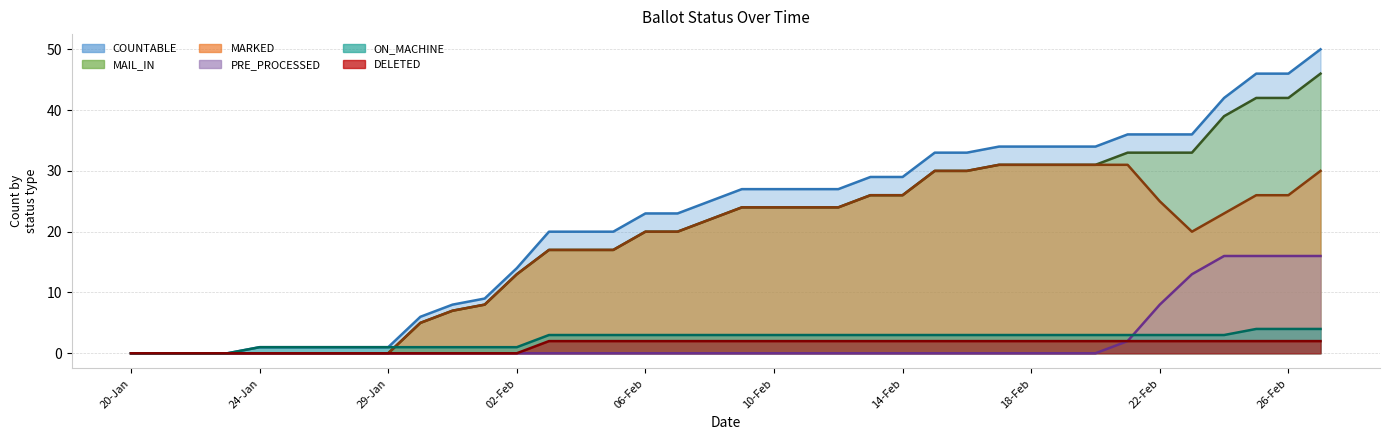

How many data points does each series have?

38